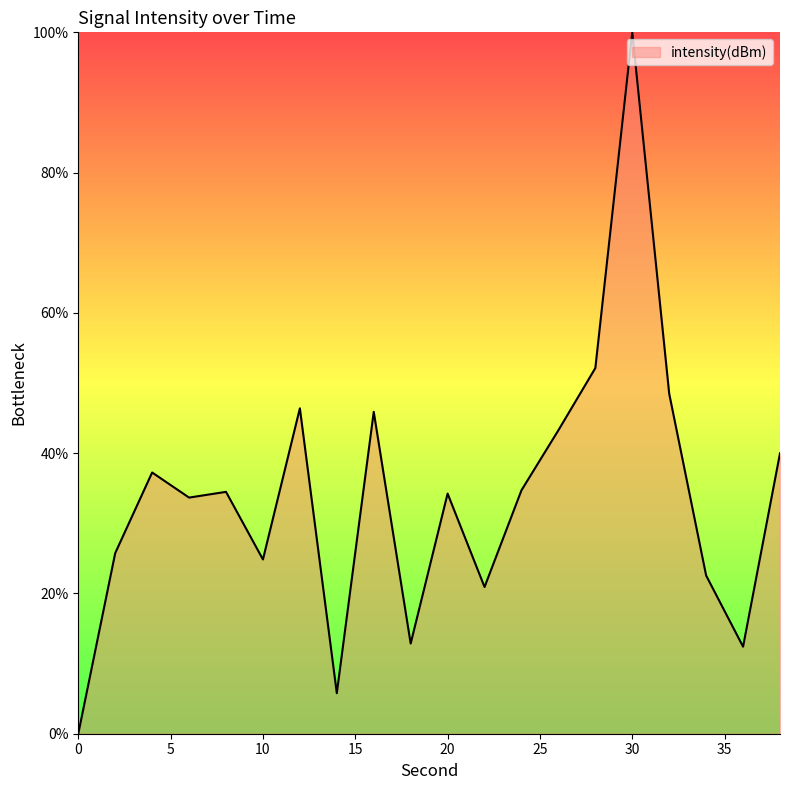

What is the difference between the maximum and minimum values?

100.0